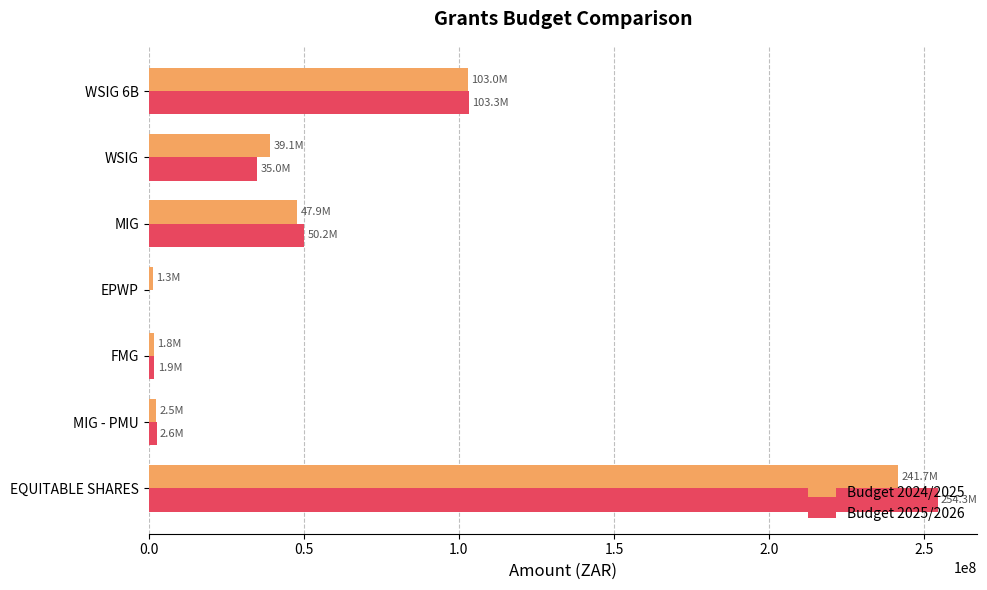

The Budget 2025/2026 series shows 35000000 at WSIG. True or false?

True